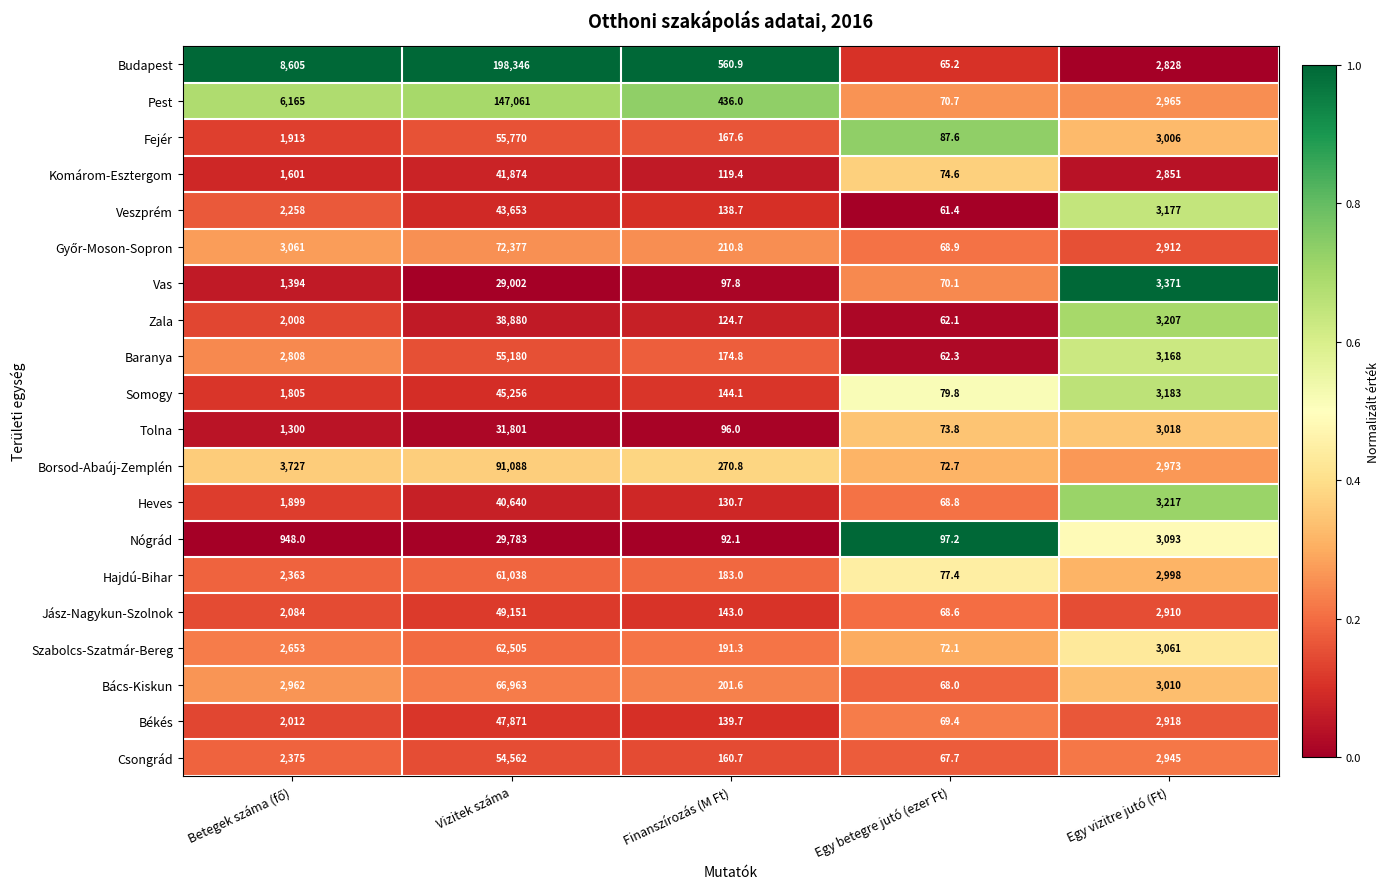

Which series has the widest spread of values?

Budapest